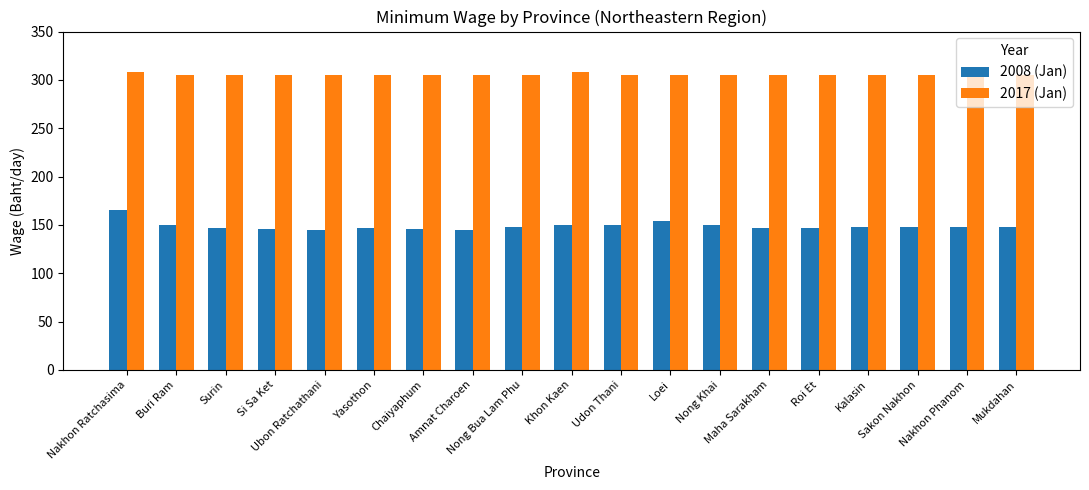

What is the average value of the 2017 (Jan) series?

305